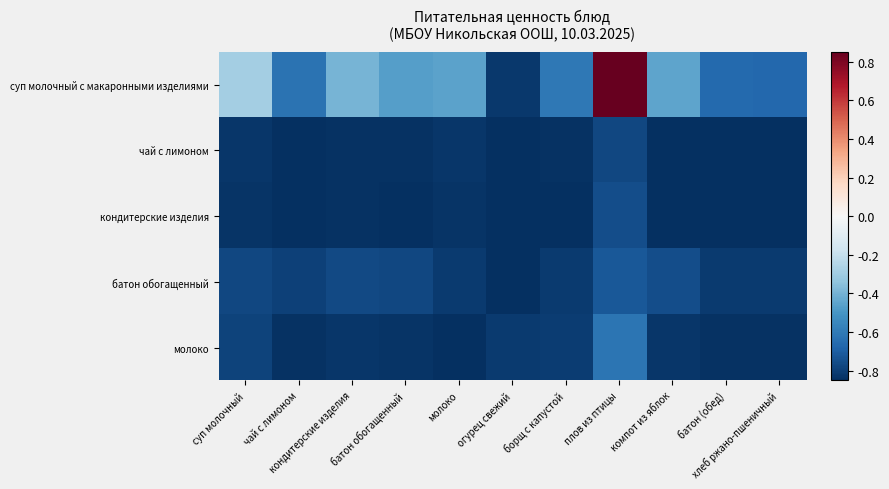

What is the difference between the highest and lowest values at батон обогащенный?

0.4